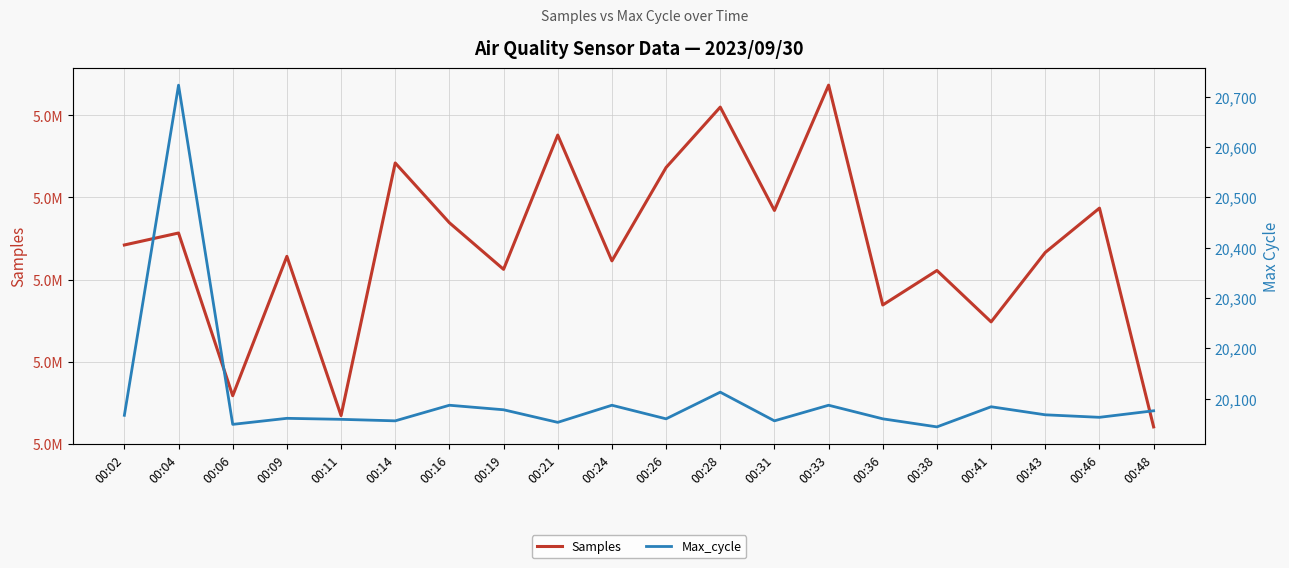

What is the value of the Max_cycle point at the 17th from the left?

20084